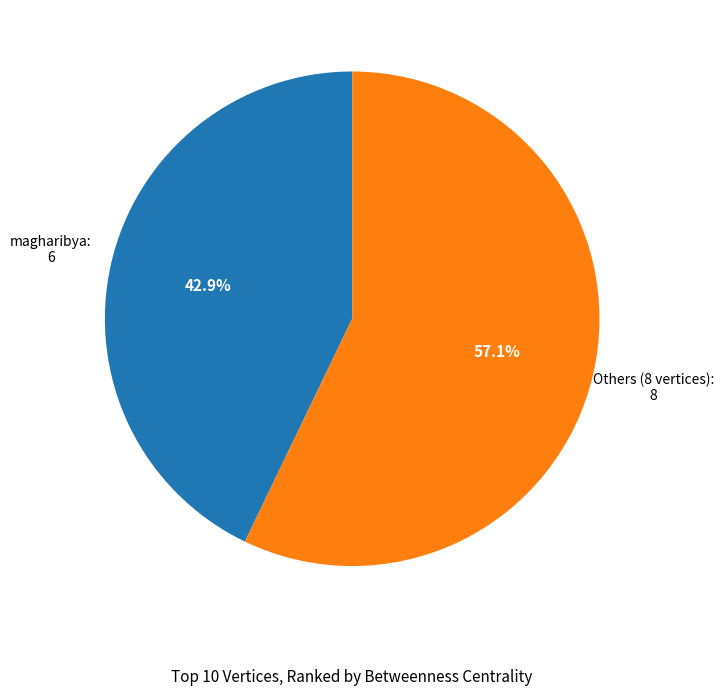

Is there any slice that represents more than half of the pie?

Yes